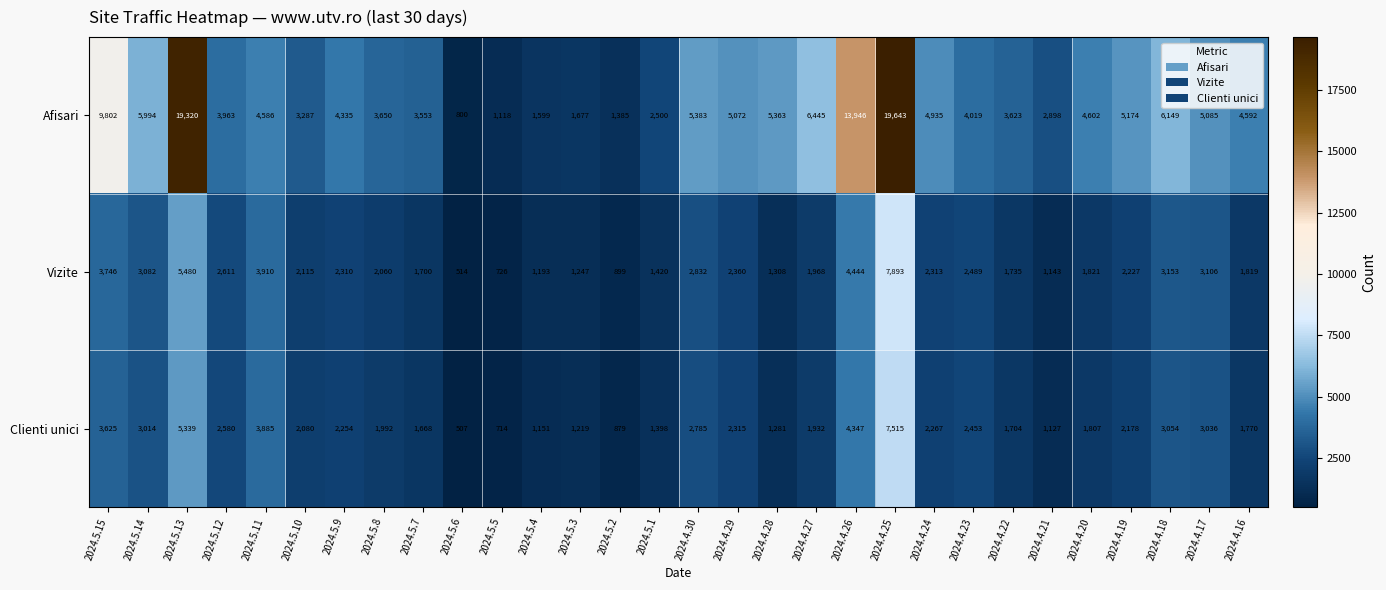

At which label is Afisari closest to 10221?

2024.5.15